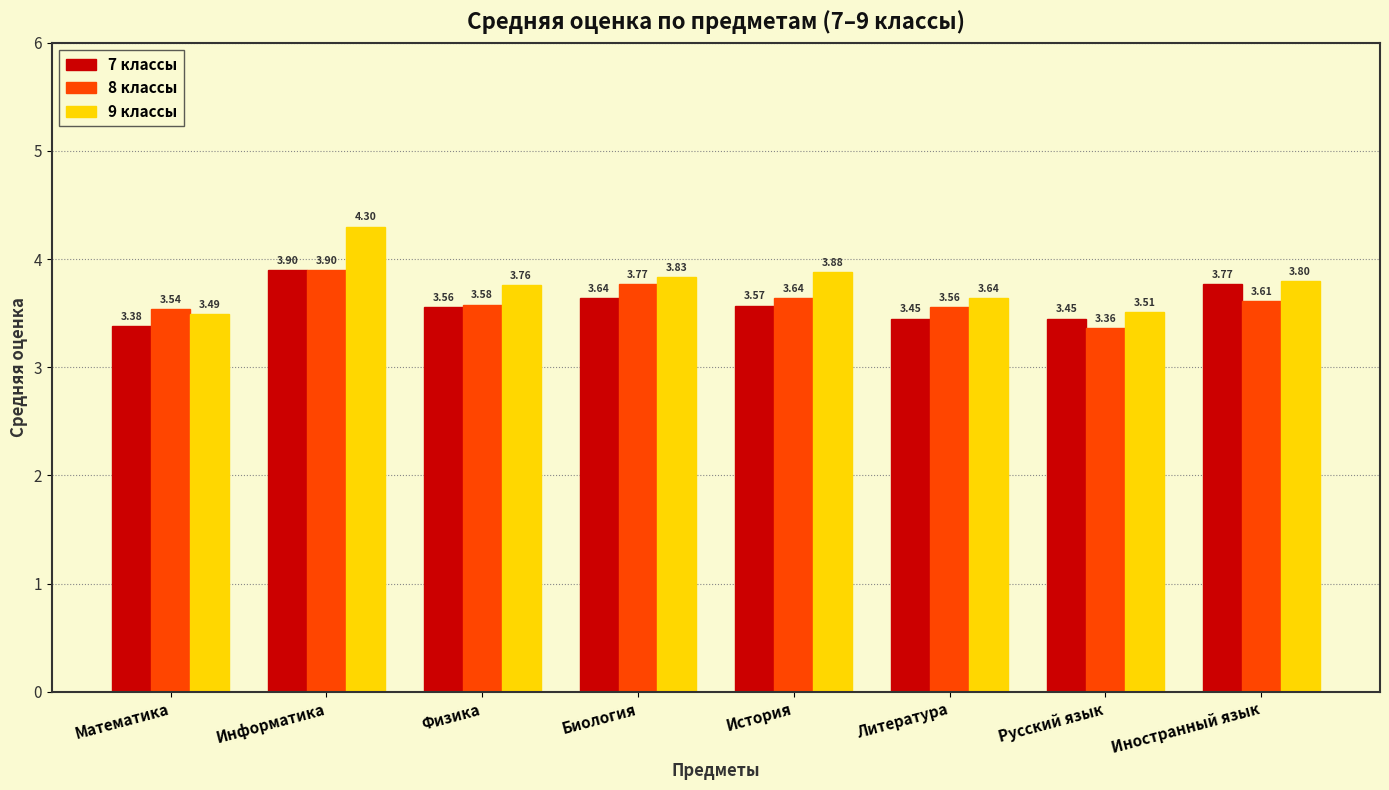

True or false: 7 классы has a value of 1.0 at Биология.

False